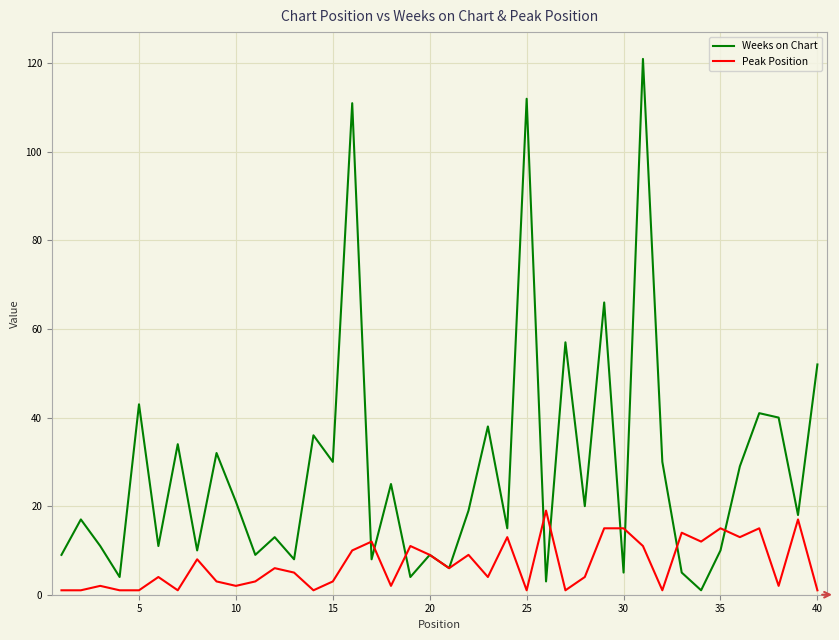

Is this an area chart (filled region under the line)?

No